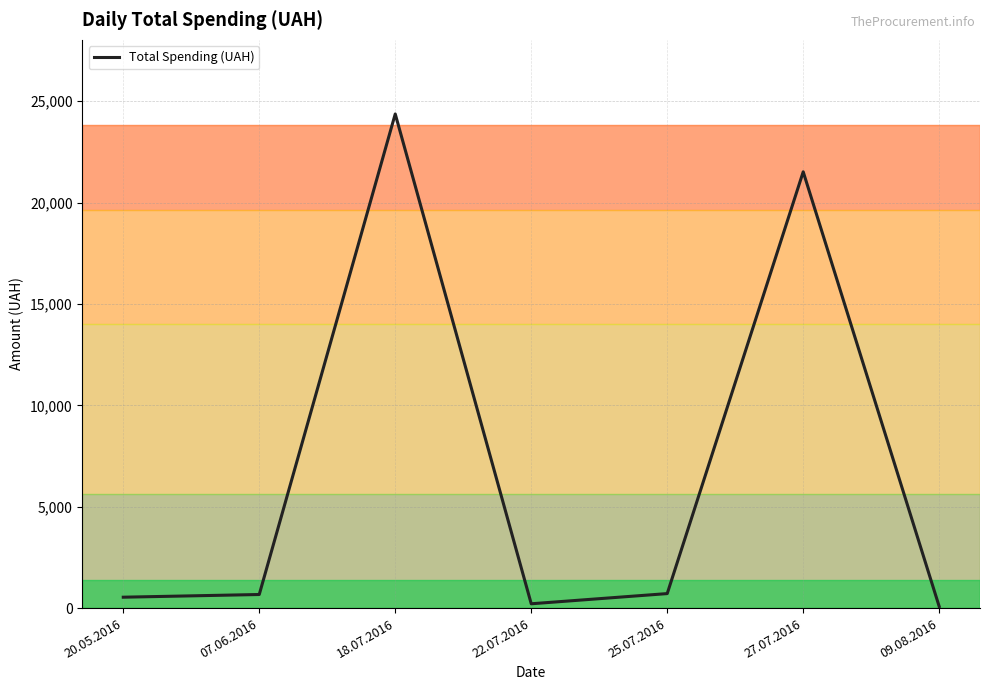

Count the number of data series in this chart.

1